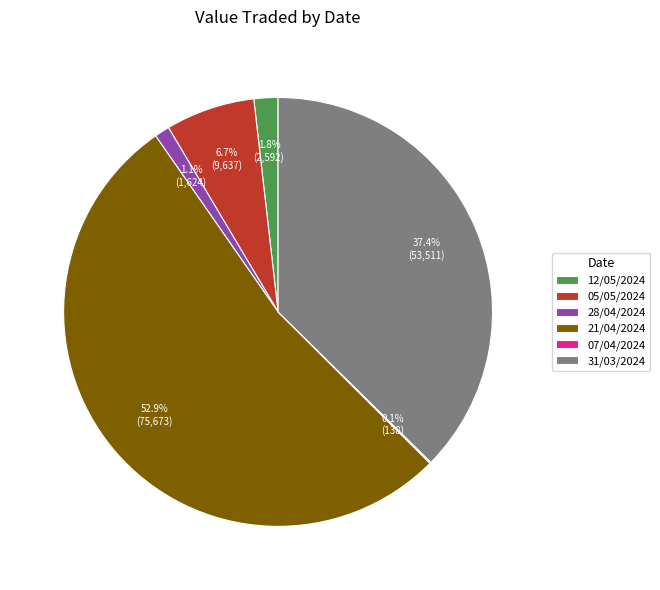

To the nearest percent, what portion does 28/04/2024 represent?

1%